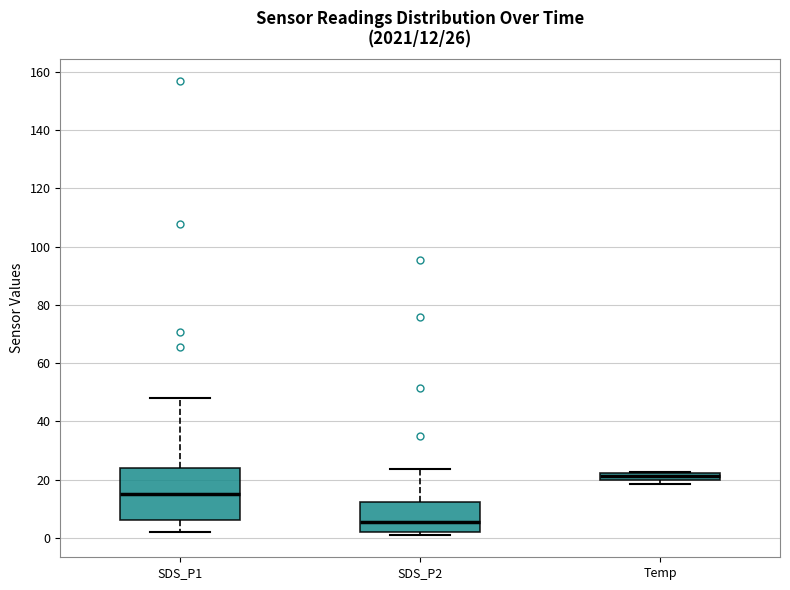

Which box is the tallest, from its lower edge to its upper edge?

SDS_P1